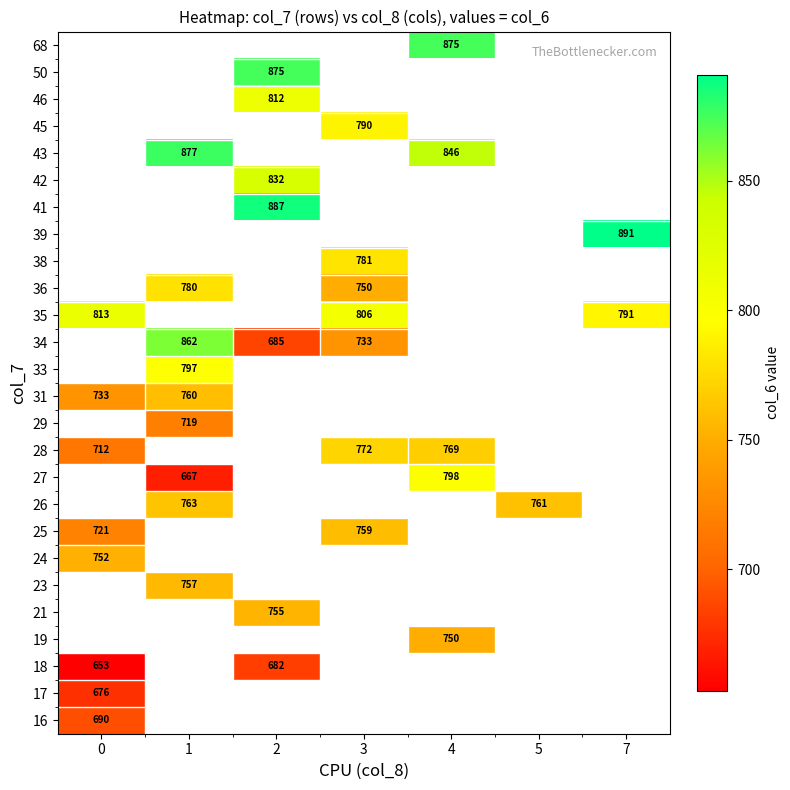

Which label corresponds to the largest value in the chart?

7